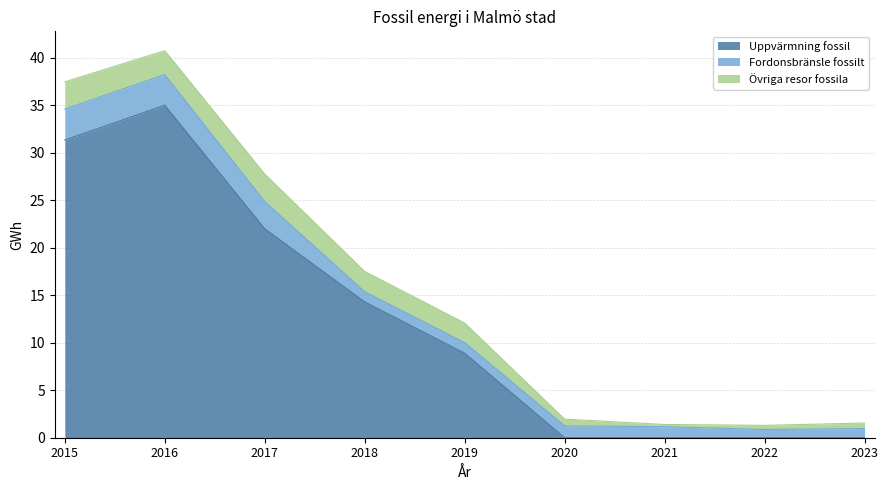

Reading left to right, list all the values displayed in this chart.

Uppvärmning fossil: 2015=31.3	2016=35.0	2017=22.0	2018=14.3	2019=8.9	2020=0.0	2021=0.0	2022=0.0	2023=0.0
Fordonsbränsle fossilt: 2015=3.3	2016=3.2	2017=2.9	2018=1.1	2019=1.1	2020=1.2	2021=1.2	2022=0.9	2023=1.0
Övriga resor fossila: 2015=2.9	2016=2.5	2017=2.9	2018=2.1	2019=2.1	2020=0.7	2021=0.2	2022=0.4	2023=0.6